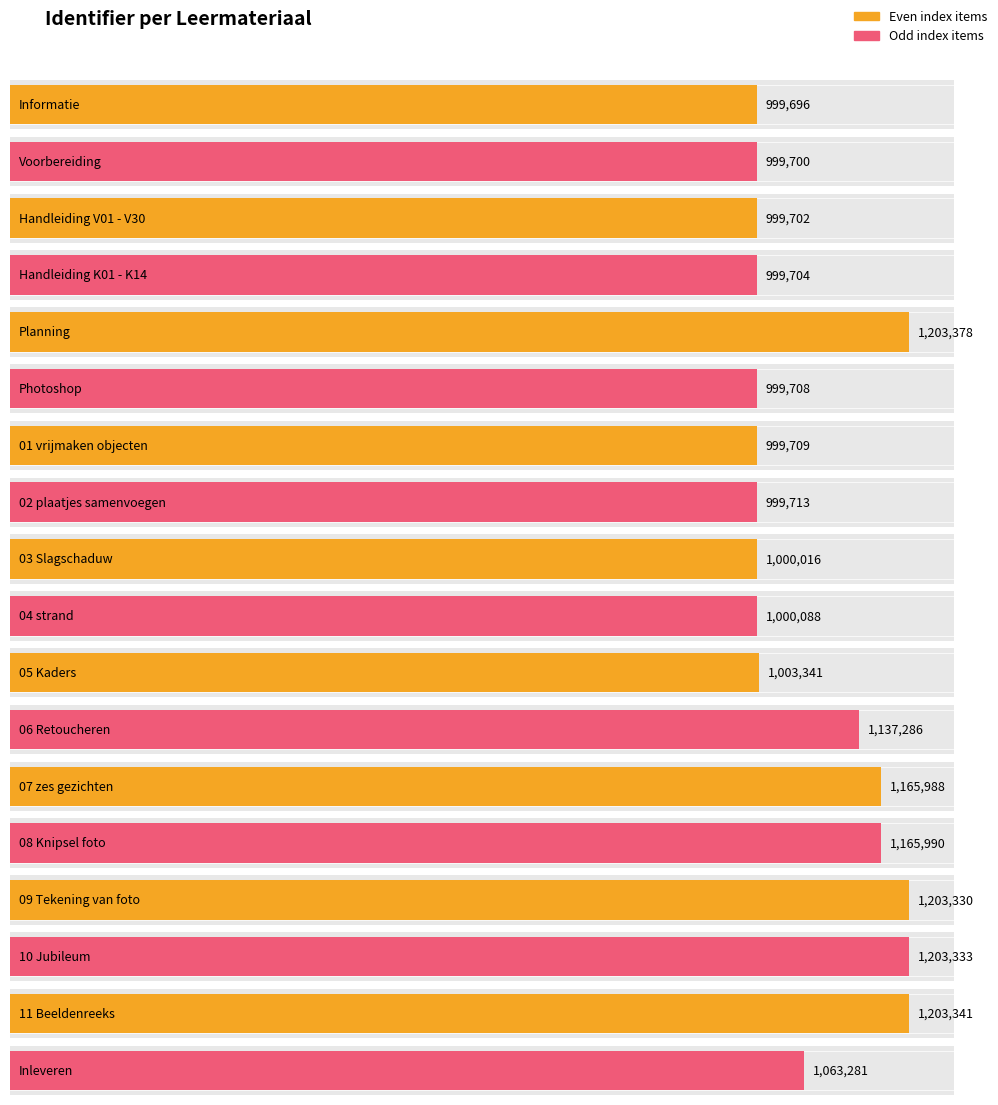

What position from the left is 05 Kaders?

11